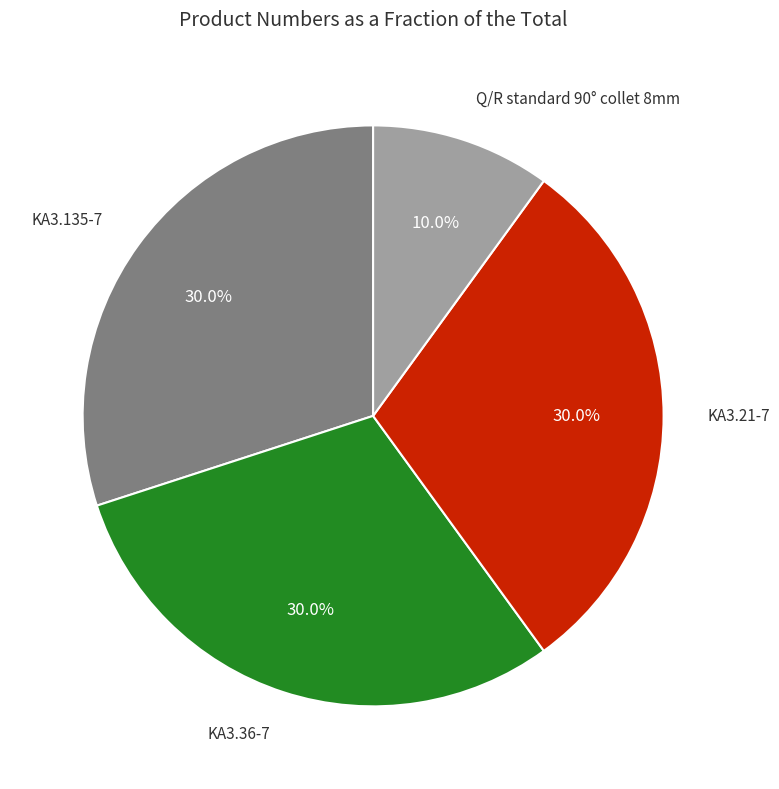

To the nearest percent, what is the average slice percentage?

25%